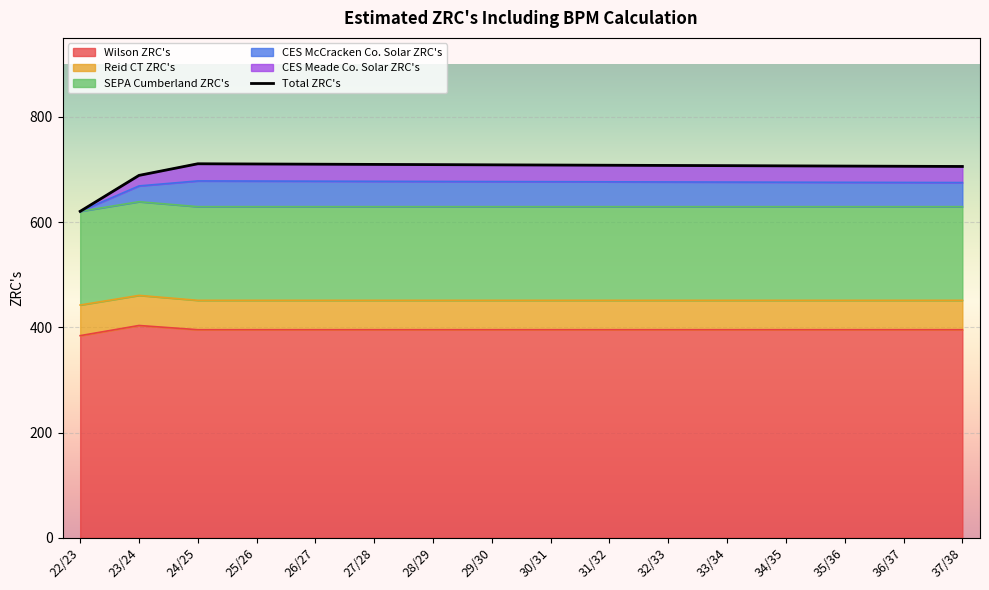

Which category has the highest value in the Wilson ZRC's series?

23/24